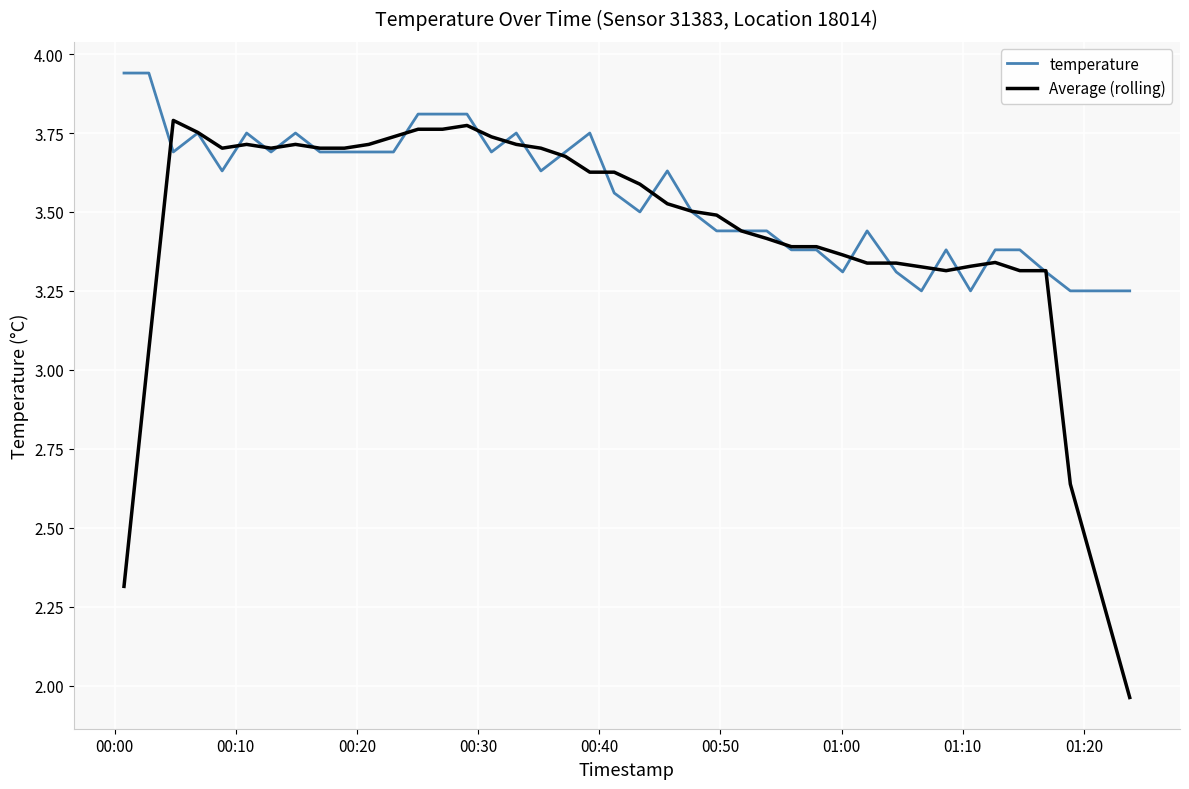

List the series in order of their overall mean, lowest first.

Average (rolling), temperature